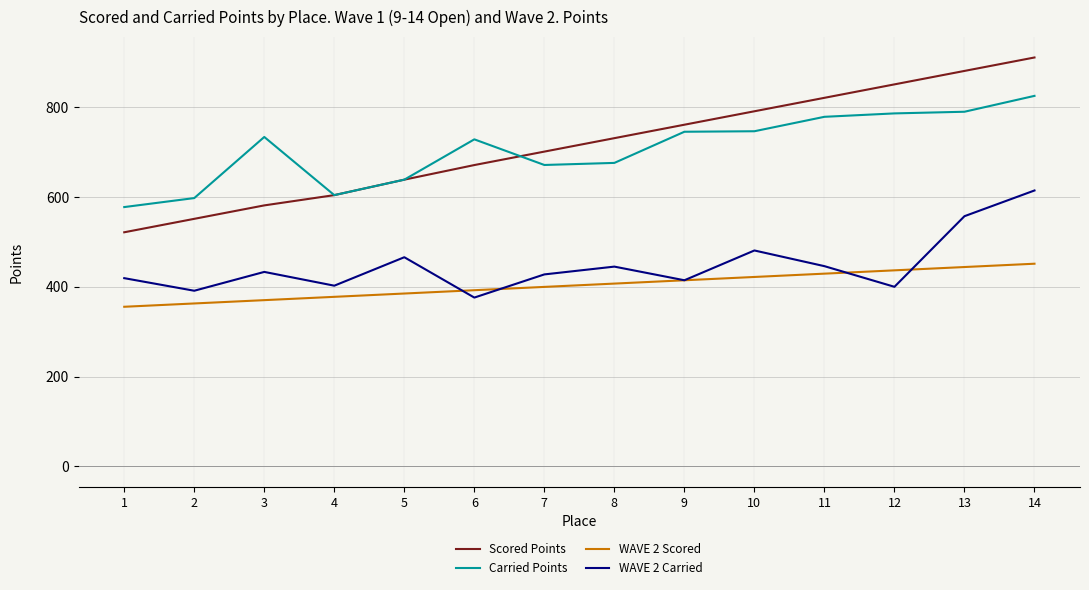

Which series has the largest total across all categories?

Scored Points